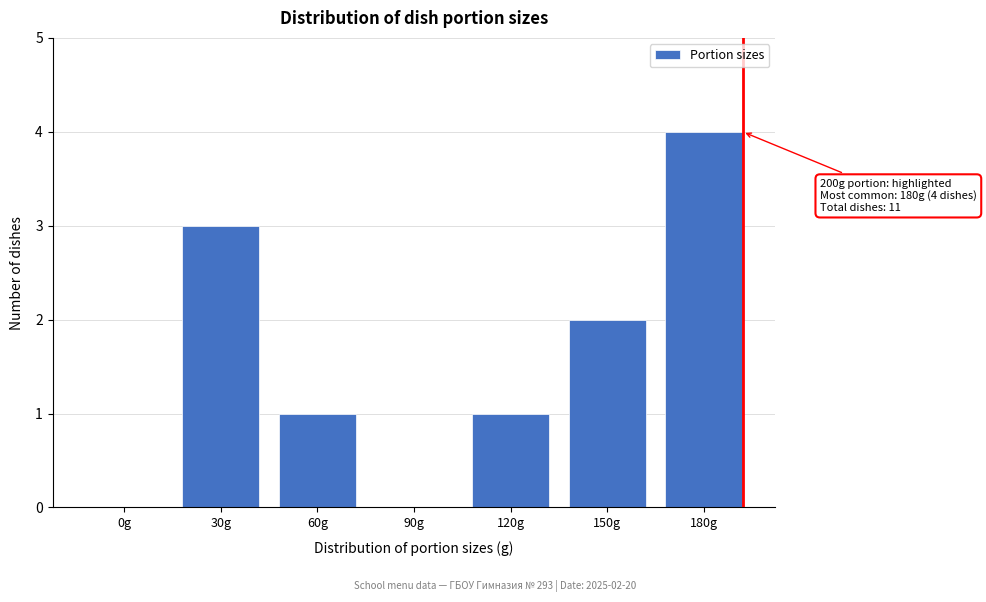

Reading left to right, what are all the values shown in this chart?

0g=0	30g=3	60g=1	90g=0	120g=1	150g=2	180g=4